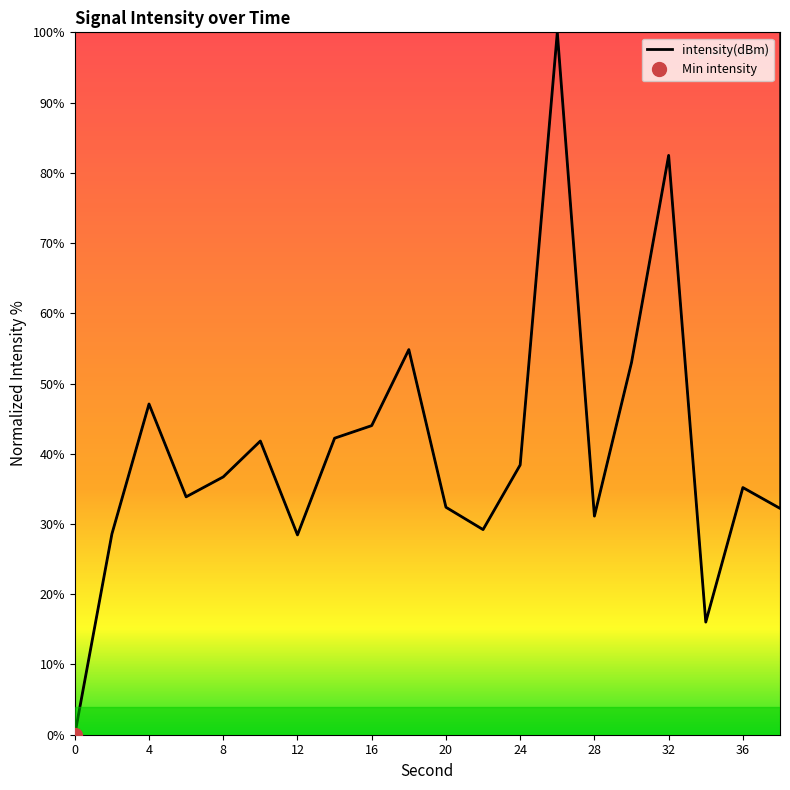

What is the sum of all values?

807.6